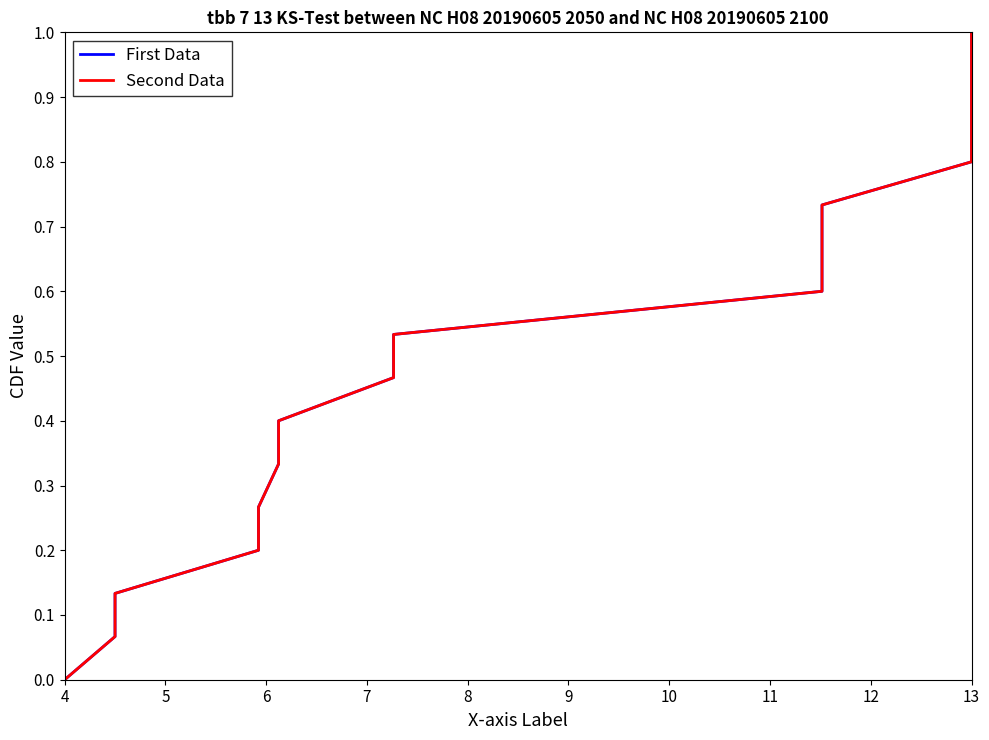

Is the value of Second Data at 12 greater than the value of First Data at 15?

No